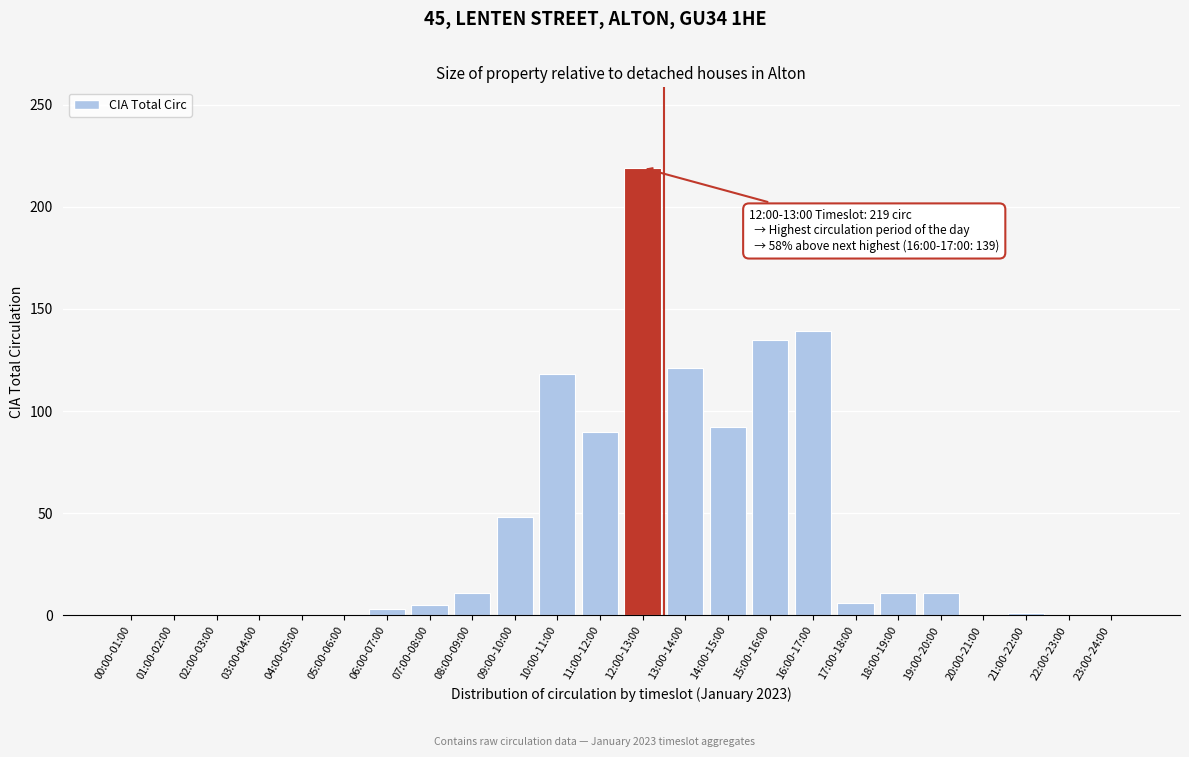

What is the sum of all values?

1010